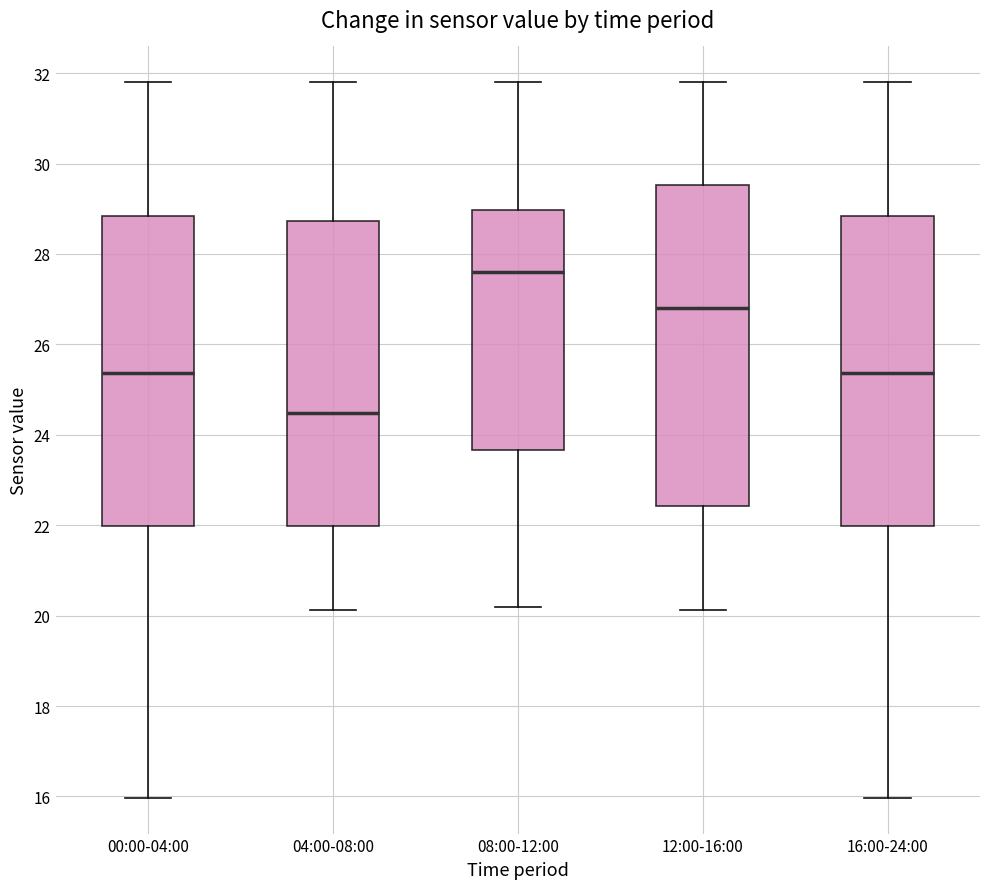

Reading left to right, transcribe this box plot: for each box, give where its median line is, the range the box spans, and where its two whiskers end, as read against the y-axis. The values are not printed on the chart, so give them approximately, as read against the axis.

00:00-04:00: median 25.4, box 22.0 to 28.8, whiskers 16.0 to 31.8
04:00-08:00: median 24.4, box 22.0 to 28.8, whiskers 20.2 to 31.8
08:00-12:00: median 27.6, box 23.6 to 29.0, whiskers 20.2 to 31.8
12:00-16:00: median 26.8, box 22.4 to 29.6, whiskers 20.2 to 31.8
16:00-24:00: median 25.4, box 22.0 to 28.8, whiskers 16.0 to 31.8